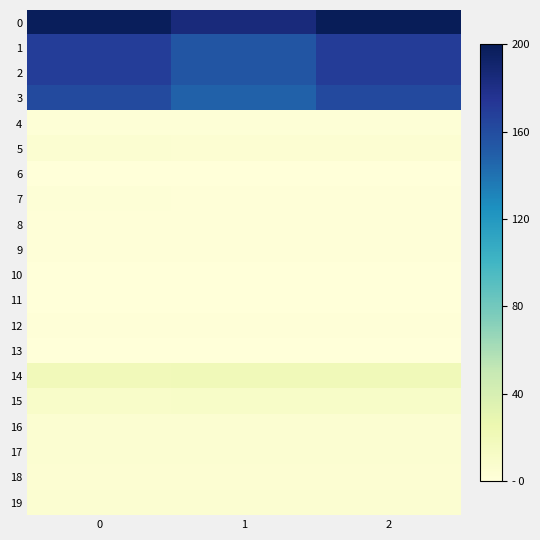

Rank the series at 0 from highest to lowest value.

0, 1, 2, 3, 14, 15, 19, 17, 16, 5, 18, 4, 7, 8, 9, 12, 10, 6, 11, 13